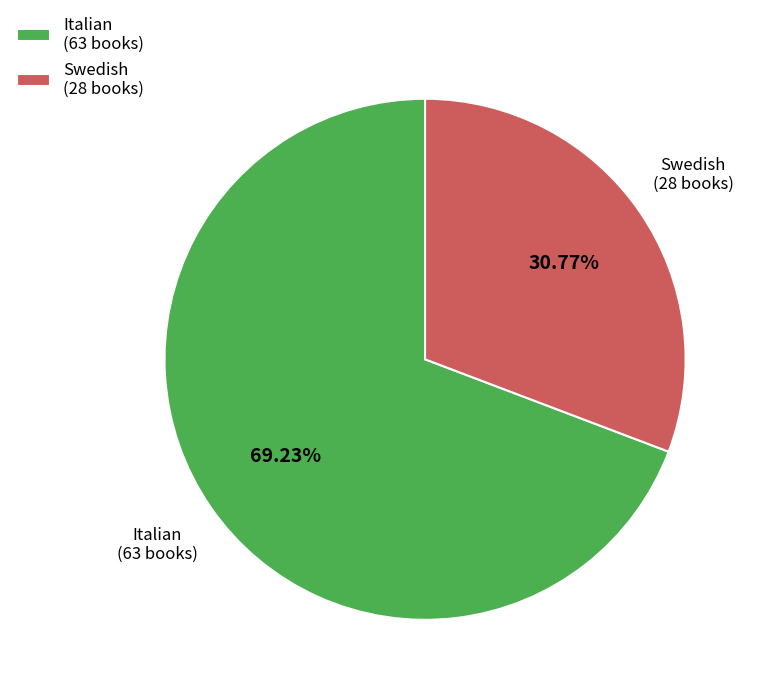

Combined, what portion of the pie is Italian and Swedish?

100.0%